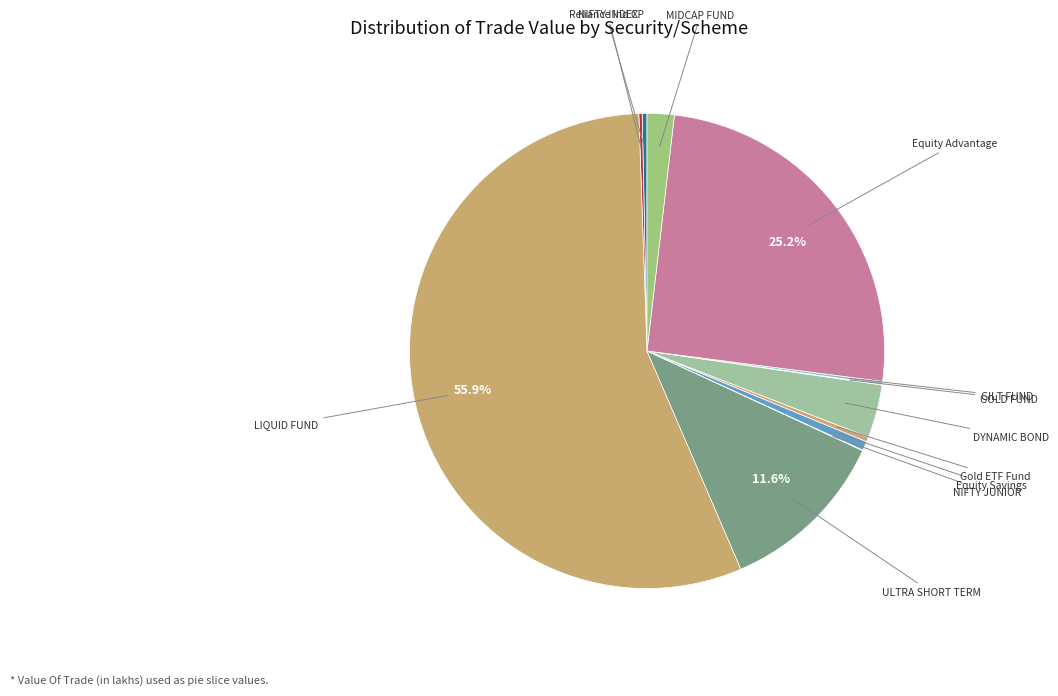

What percentage do ULTRA SHORT TERM and LIQUID FUND together represent?

67.6%